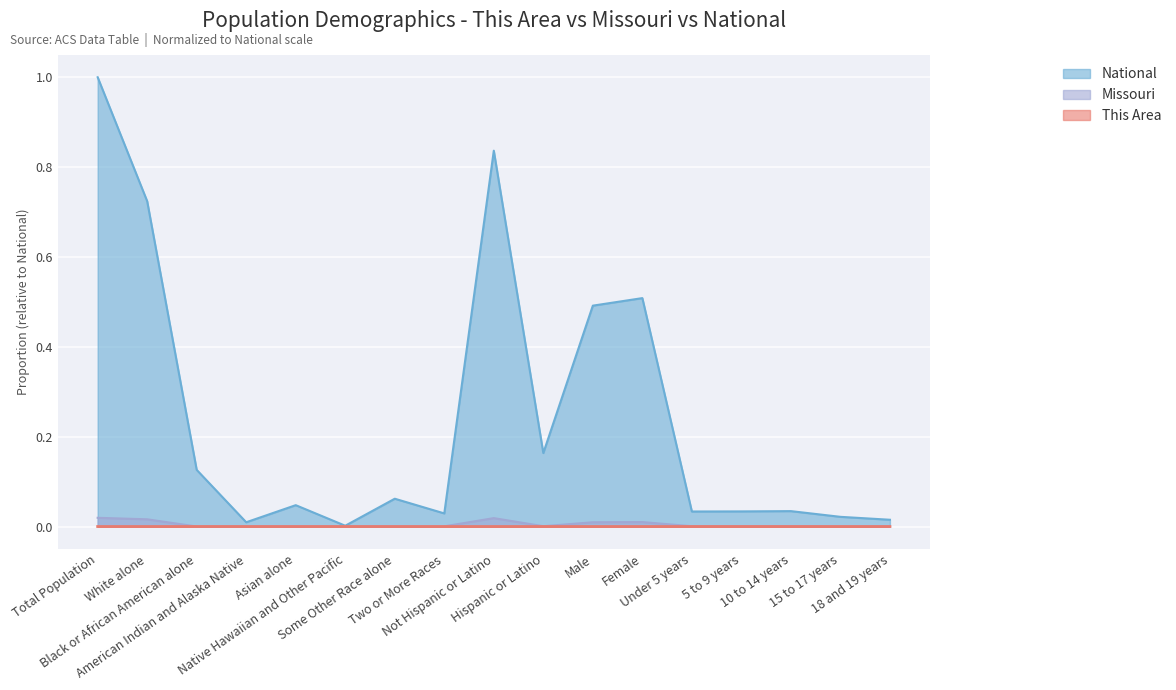

What is the label of the 9th point from the right?

Not Hispanic or Latino